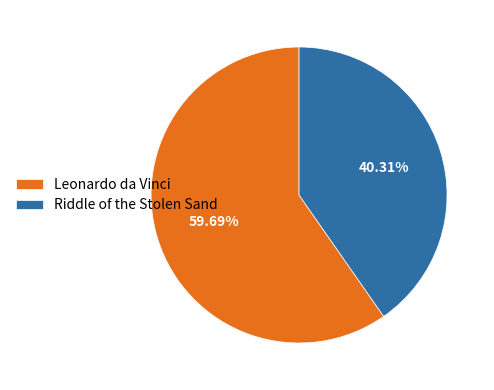

What is the smallest slice in the pie chart?

Riddle of the Stolen Sand